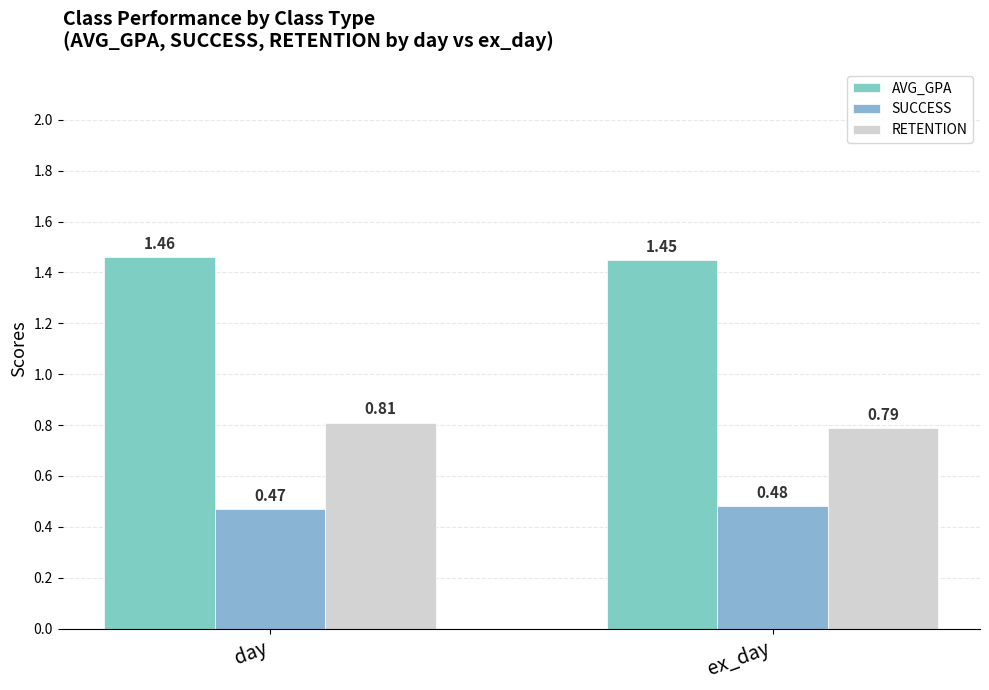

Rank the categories by RETENTION value from highest to lowest.

day, ex_day